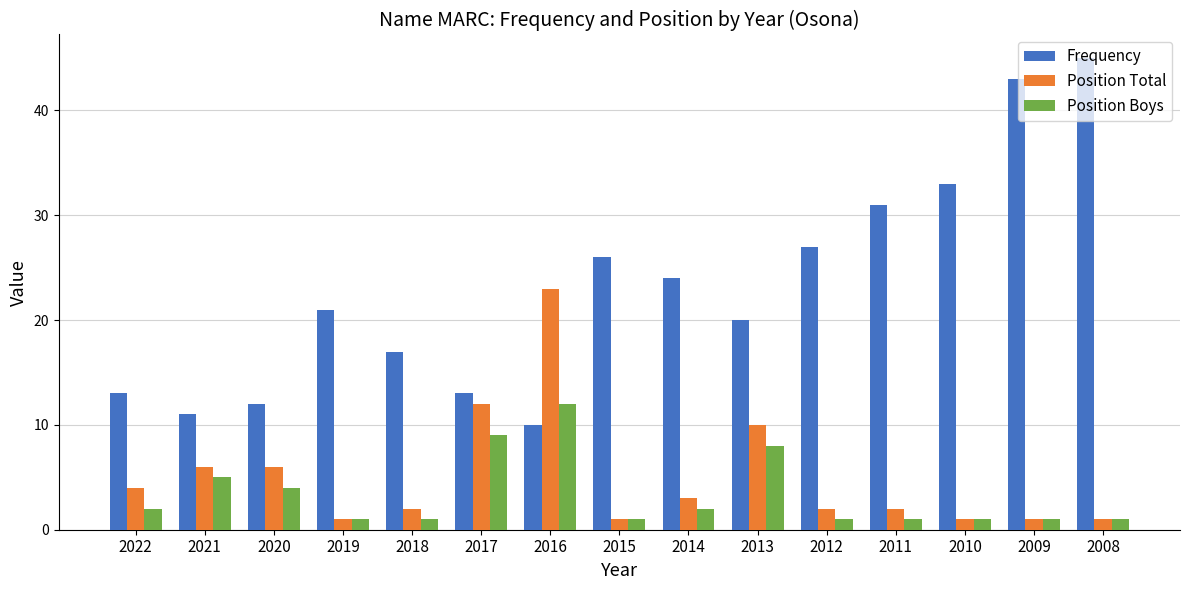

What is the difference between the highest and lowest values at 2013?

12